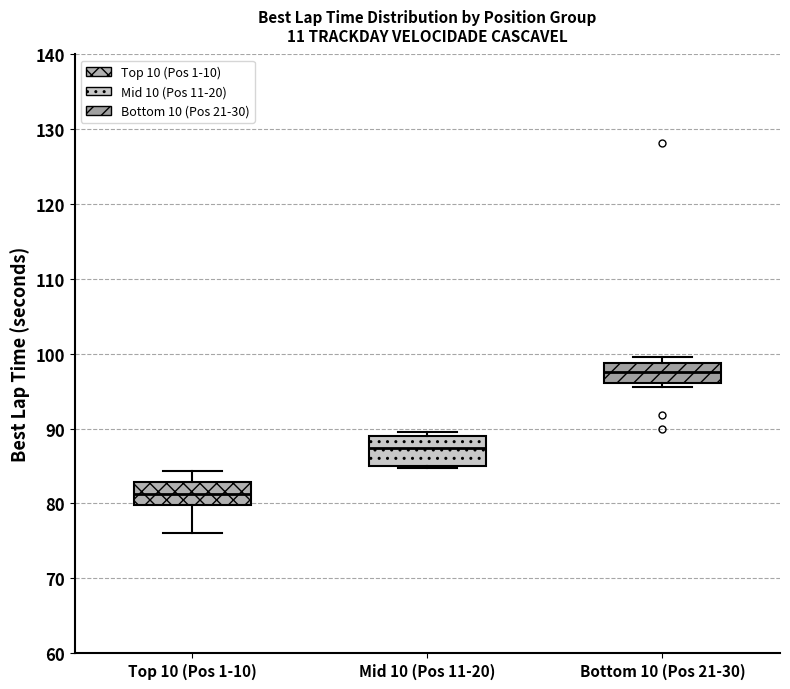

Where is the lower edge of the box for Bottom 10 (Pos 21-30) on the y-axis? The values are not printed on the chart, so give them approximately, as read against the axis.

96